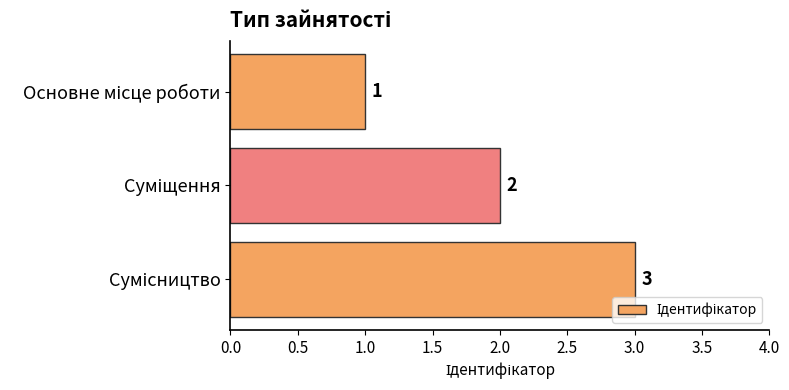

Count the values in the range 1 to 3.

3